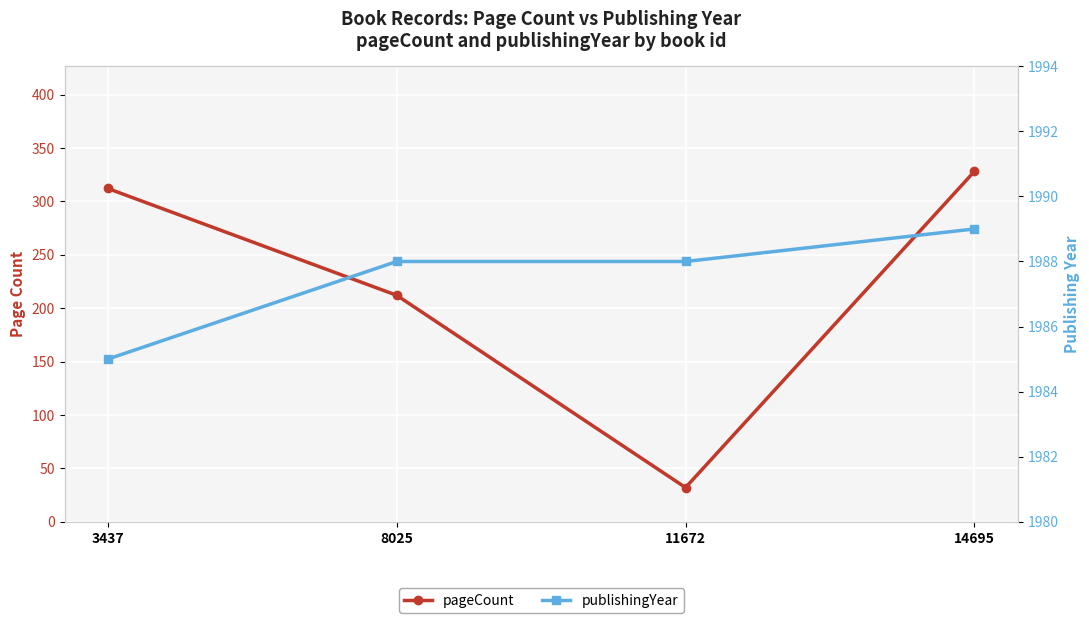

Where is publishingYear nearest to the value 1987?

8025